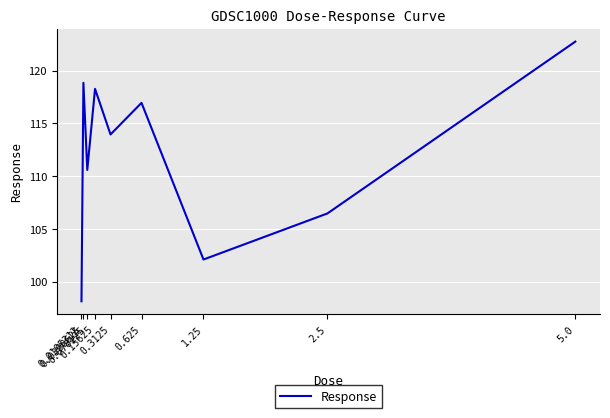

Reading left to right, extract all data points from this chart.

98.1	118.8	110.6	118.3	113.9	116.9	102.1	106.5	122.7